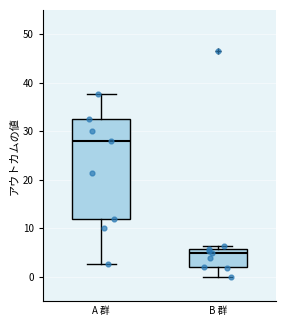

Where does the median line of the box for B 群 sit on the y-axis? The values are not printed on the chart, so give them approximately, as read against the axis.

5